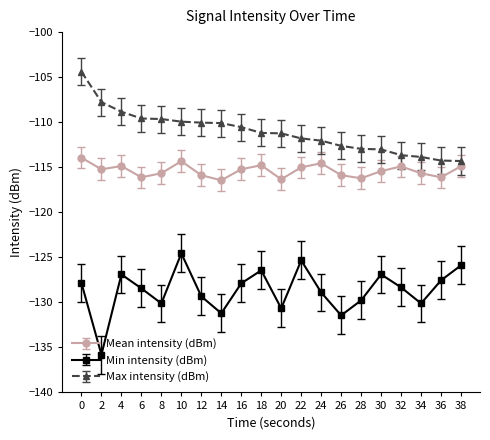

Where is the first local maximum for Min intensity (dBm)?

4